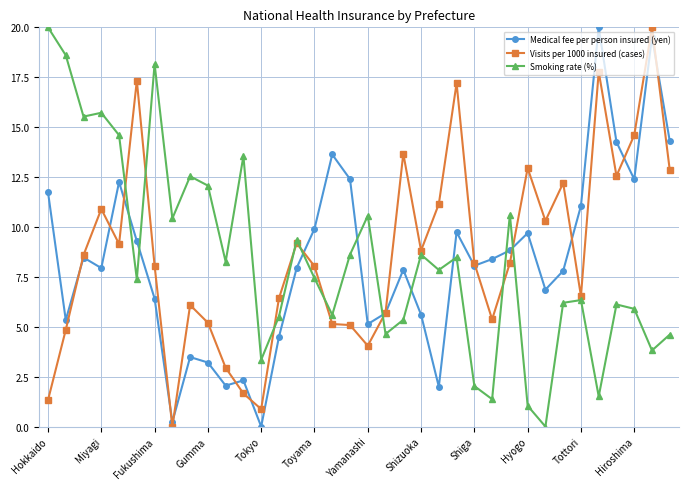

What is the highest value of the Medical fee per person insured (yen) series?

20.0